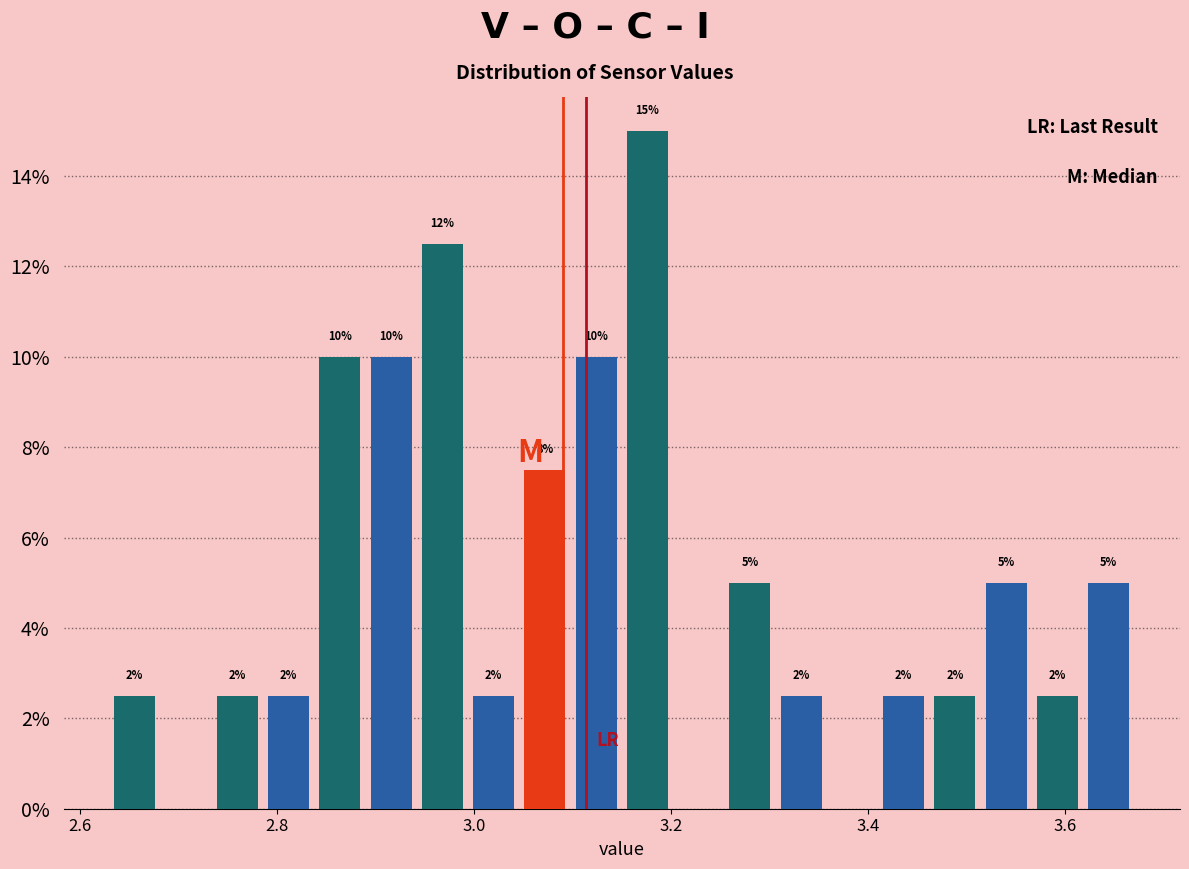

Read against the x-axis, roughly where is the centre of the tallest bar?

3.18